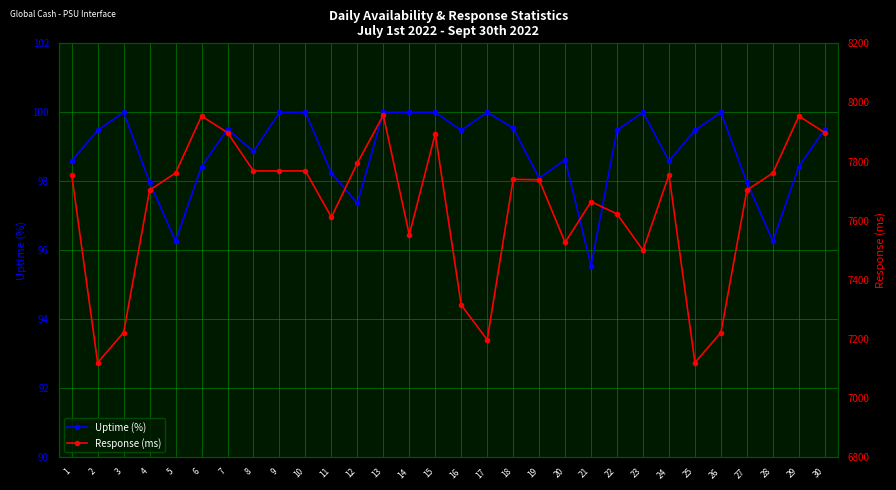

At which category is the sum across all series the highest?

13